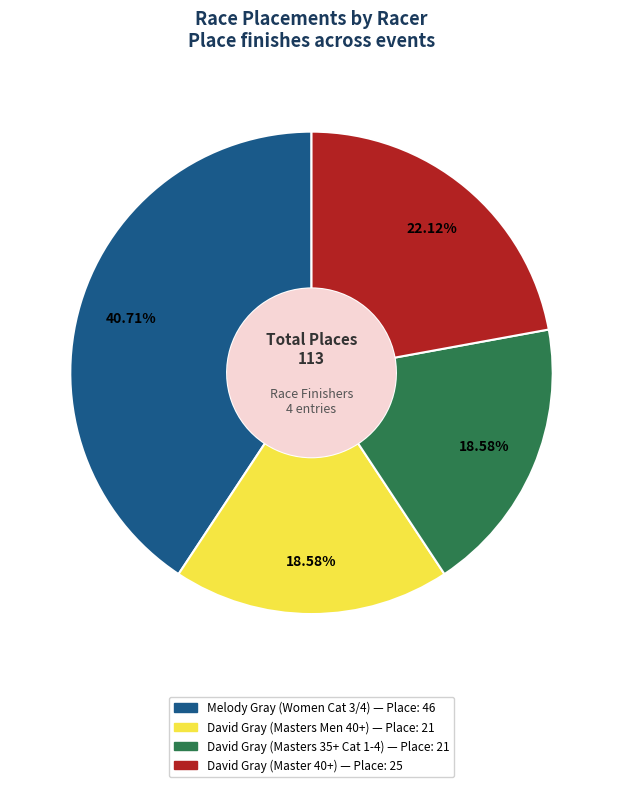

To the nearest percent, what is the combined percentage of David Gray (Master 40+) and David Gray (Masters Men 40+)?

41%